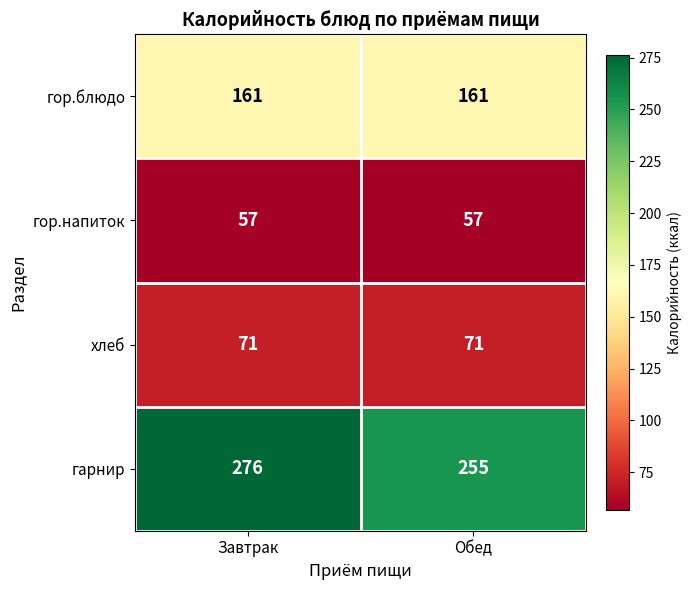

True or false: гор.блюдо has a value of 161 at Завтрак.

True